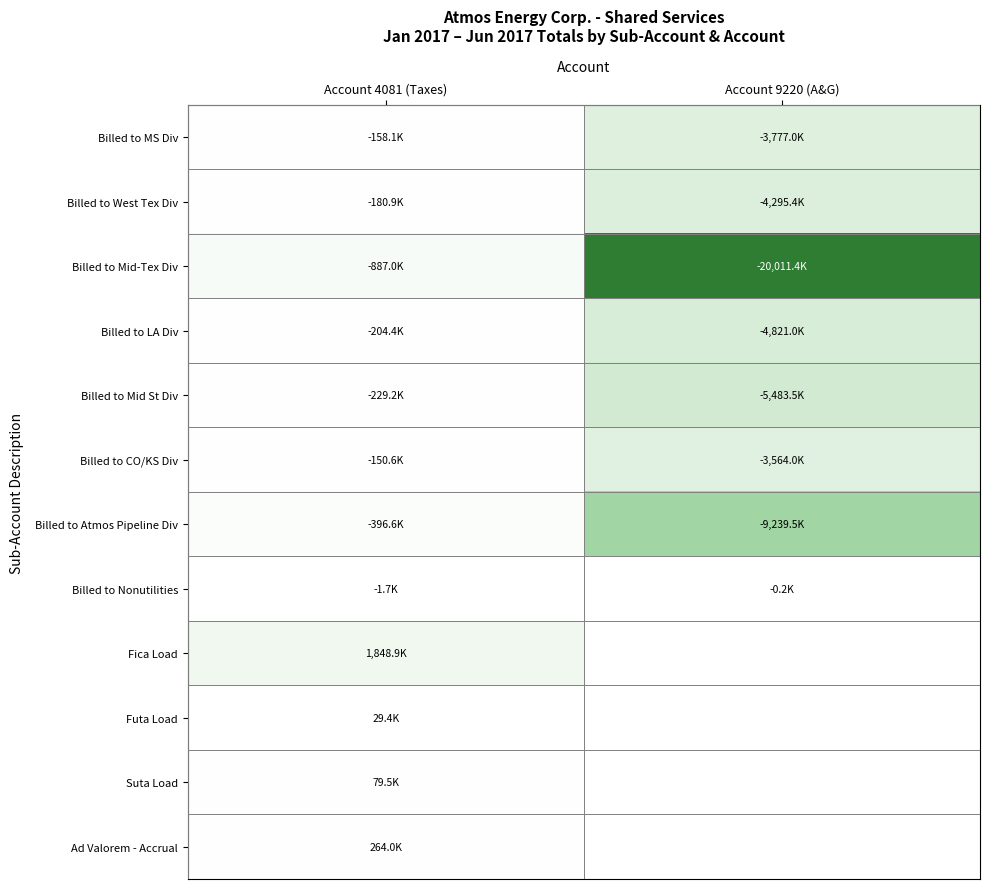

How many categories are shown in the chart?

2